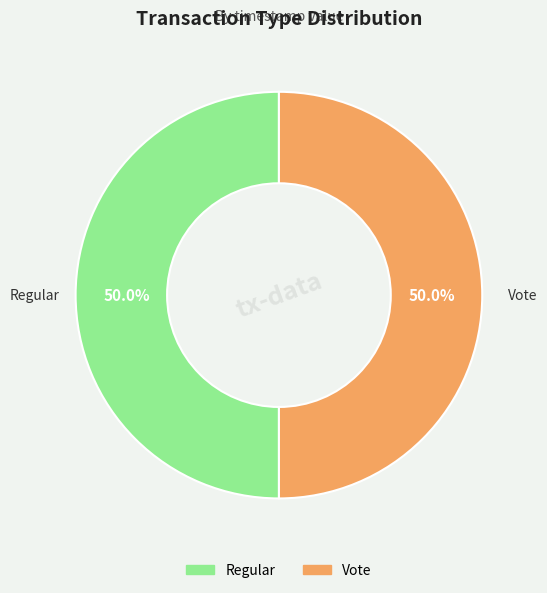

Count the number of slices in the pie.

2